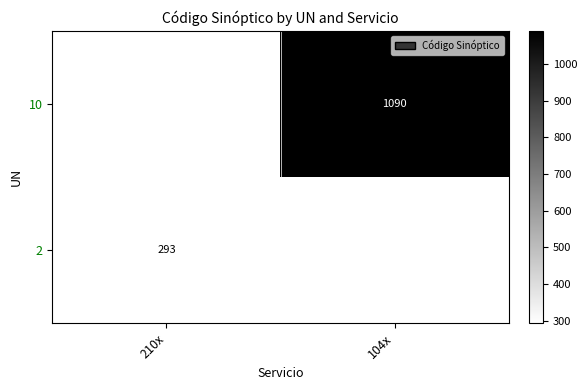

The value of 2 at 210x is 293. True or false?

True